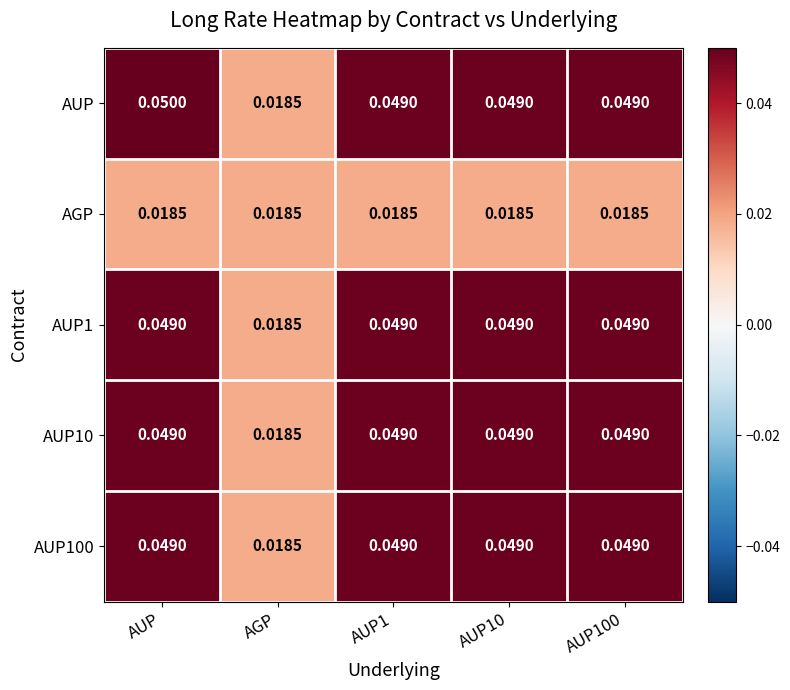

Which series changed the most between AUP and AUP100?

AUP